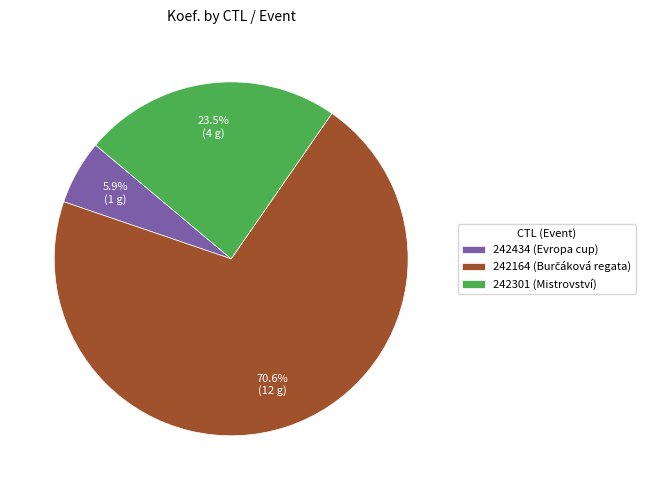

How much of the chart is everything except 242301 (Mistrovství)?

76.5%